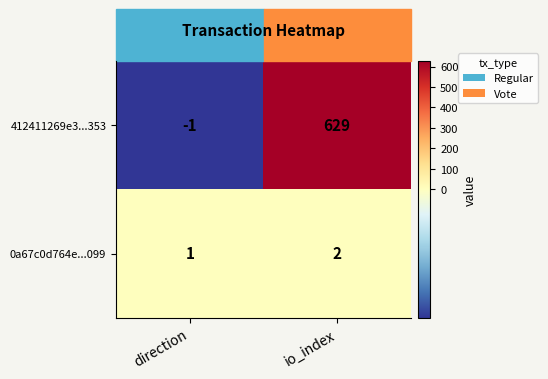

Where is 412411269e3...353 nearest to the value 314?

direction